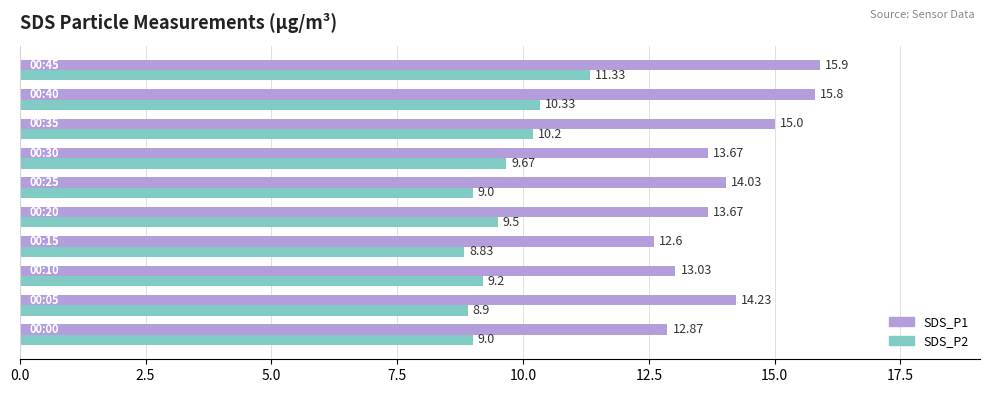

List the series in order of their peak value, lowest first.

SDS_P2, SDS_P1